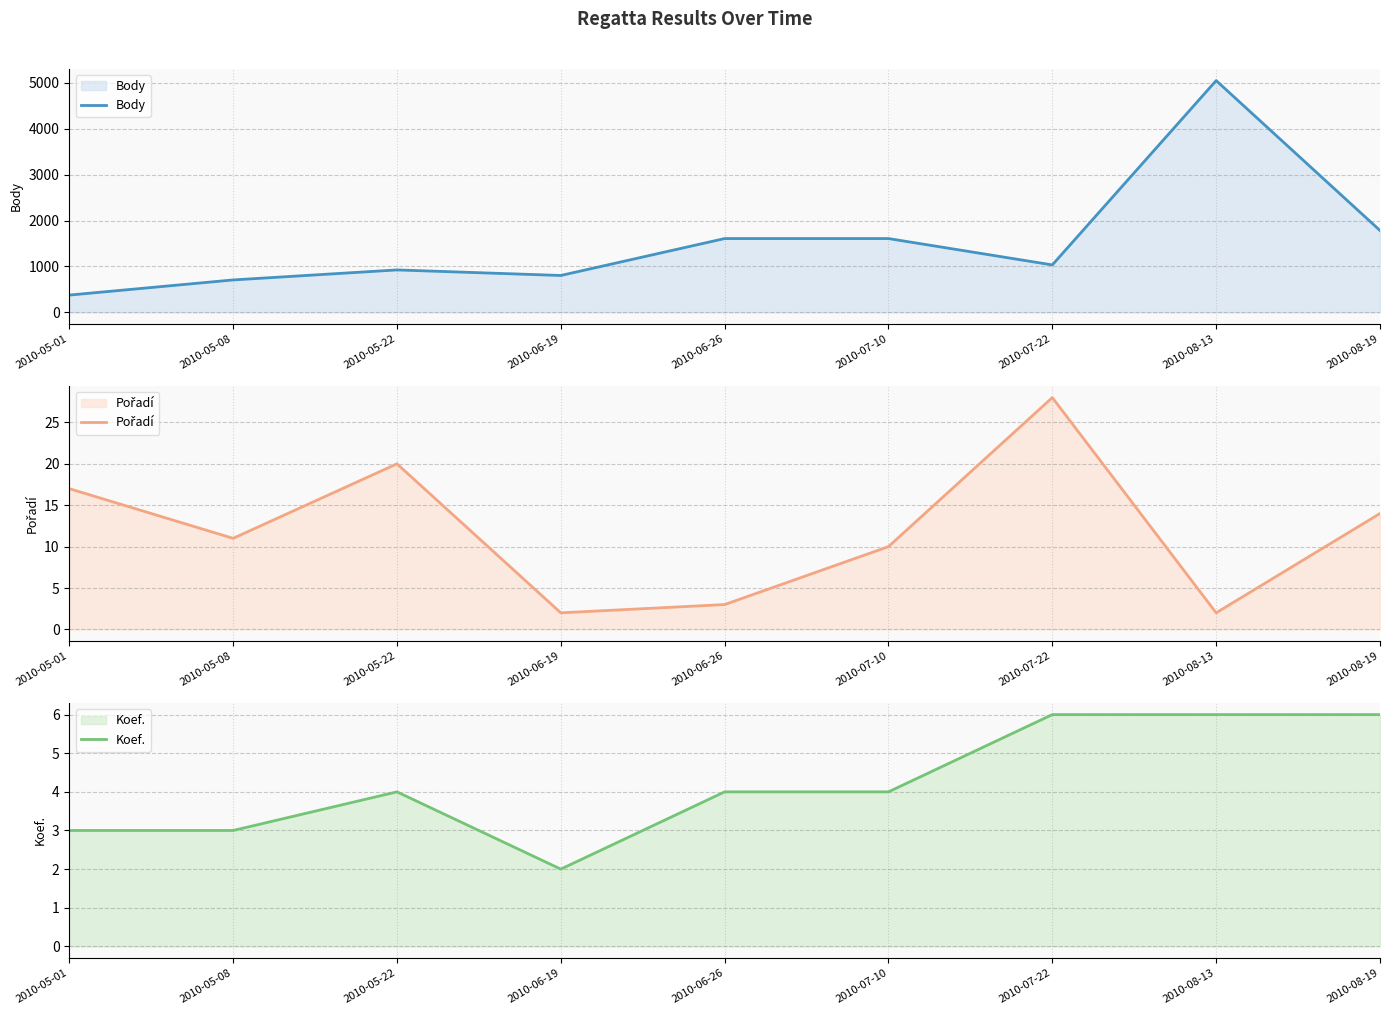

Rank the series at 2010-06-19 from lowest to highest value.

Pořadí, Koef., Body